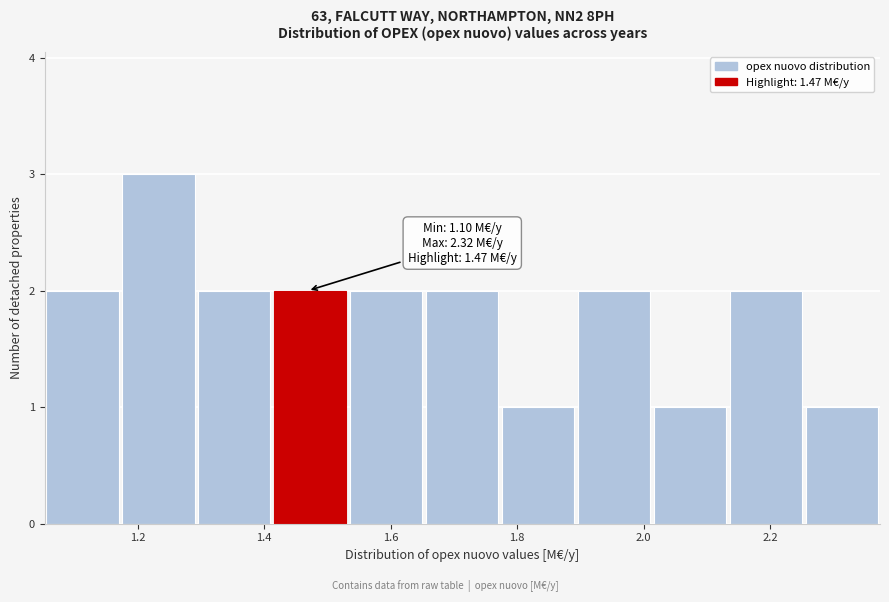

Over which range of the x-axis is the bar tallest?

1.18 to 1.30